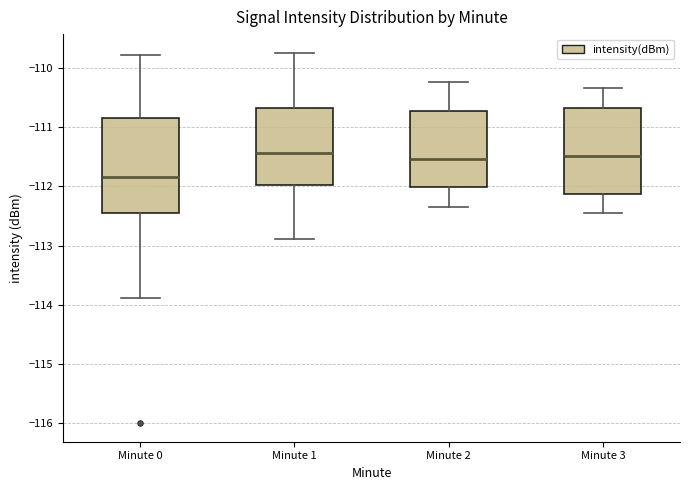

Reading left to right, transcribe this box plot: for each box, give where its median line is, the range the box spans, and where its two whiskers end, as read against the y-axis. The values are not printed on the chart, so give them approximately, as read against the axis.

Minute 0: median -111.8, box -112.4 to -110.9, whiskers -113.9 to -109.8
Minute 1: median -111.4, box -112.0 to -110.7, whiskers -112.9 to -109.7
Minute 2: median -111.5, box -112.0 to -110.7, whiskers -112.3 to -110.2
Minute 3: median -111.5, box -112.1 to -110.7, whiskers -112.5 to -110.3